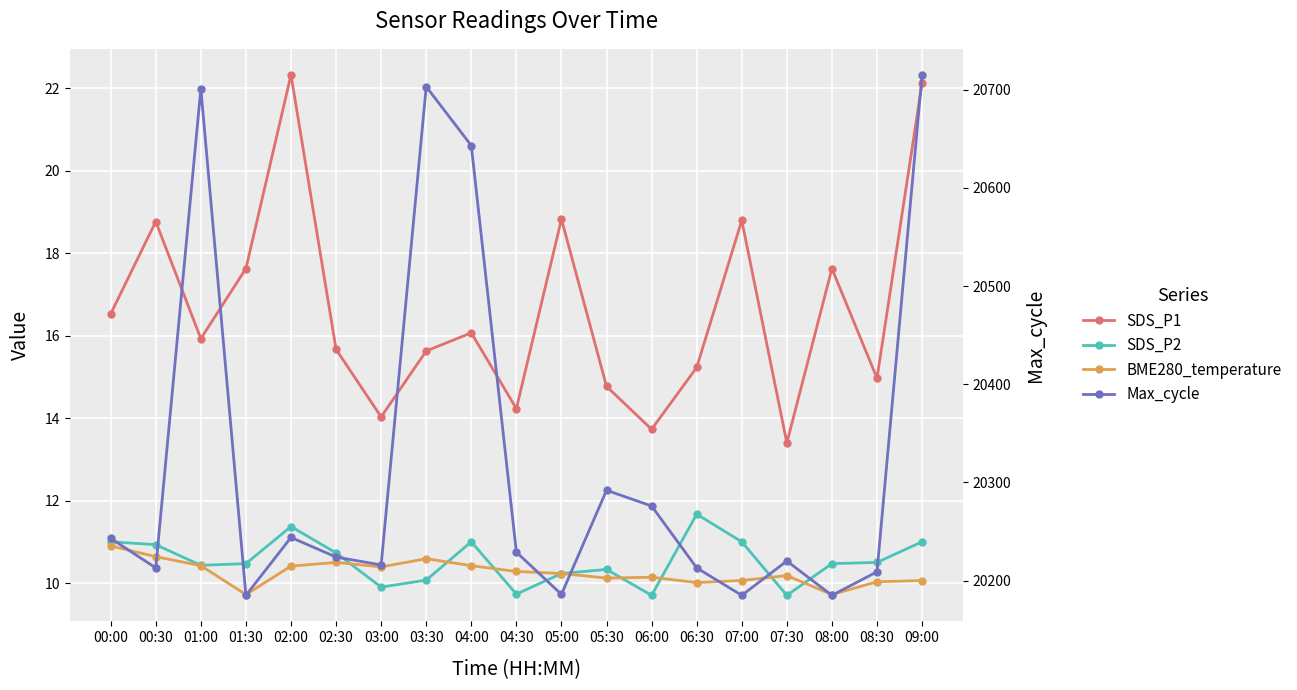

At which label does Max_cycle reach its minimum?

01:30